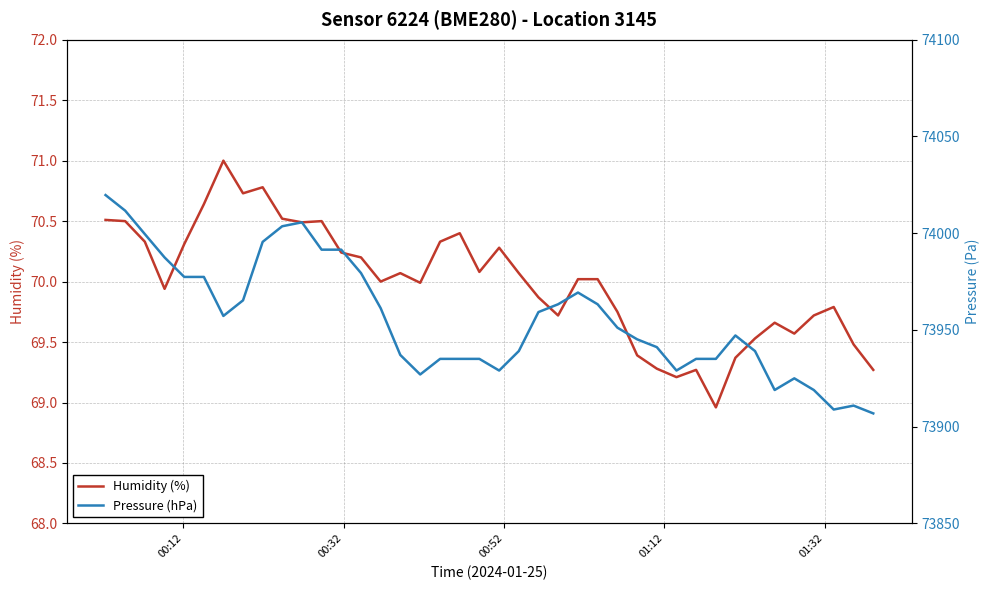

List the series in order of their overall mean, highest first.

Pressure (hPa), Humidity (%)